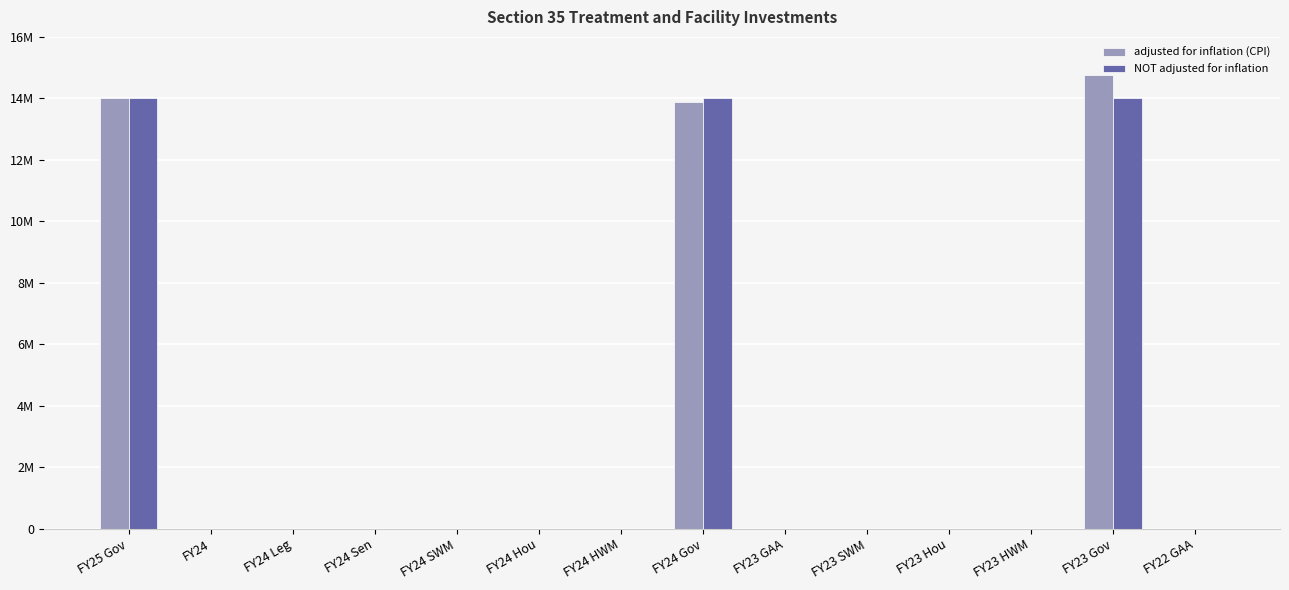

At FY24 SWM, list the series in order from largest to smallest.

adjusted for inflation (CPI), NOT adjusted for inflation